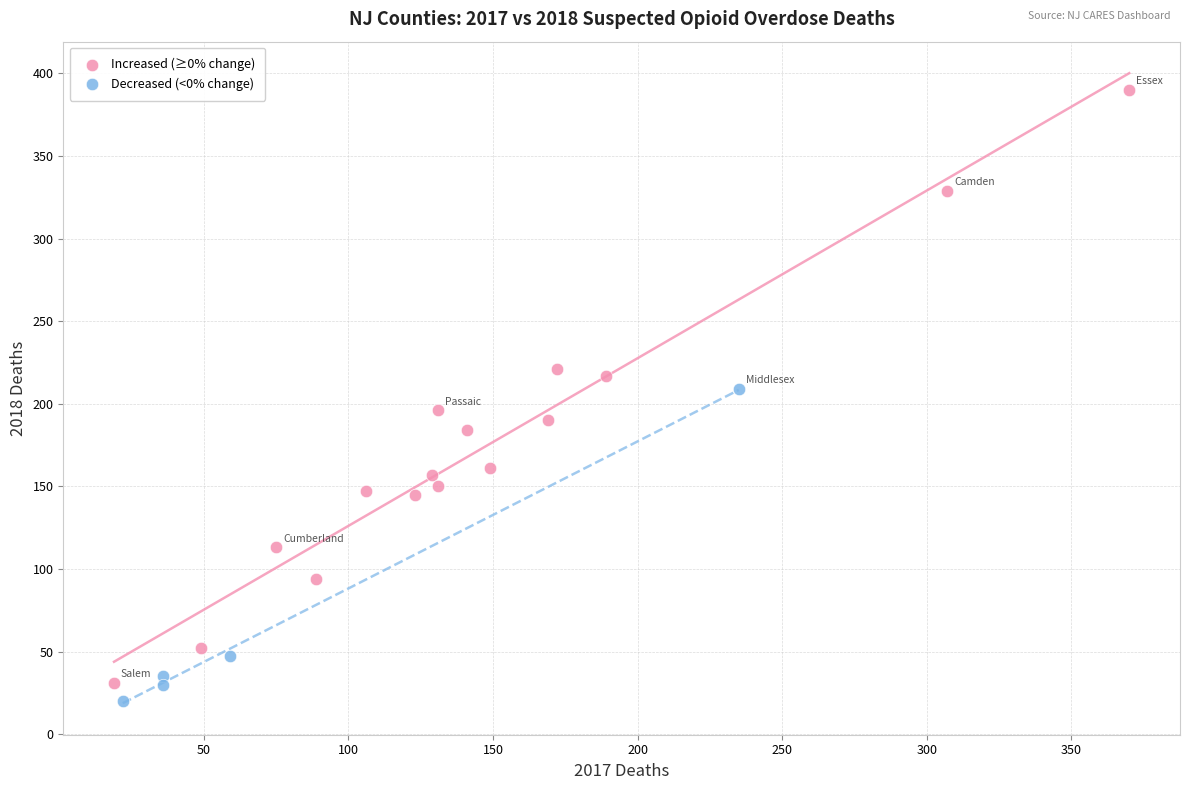

What are all the series names shown in the legend?

Increased (≥0% change), Decreased (<0% change)